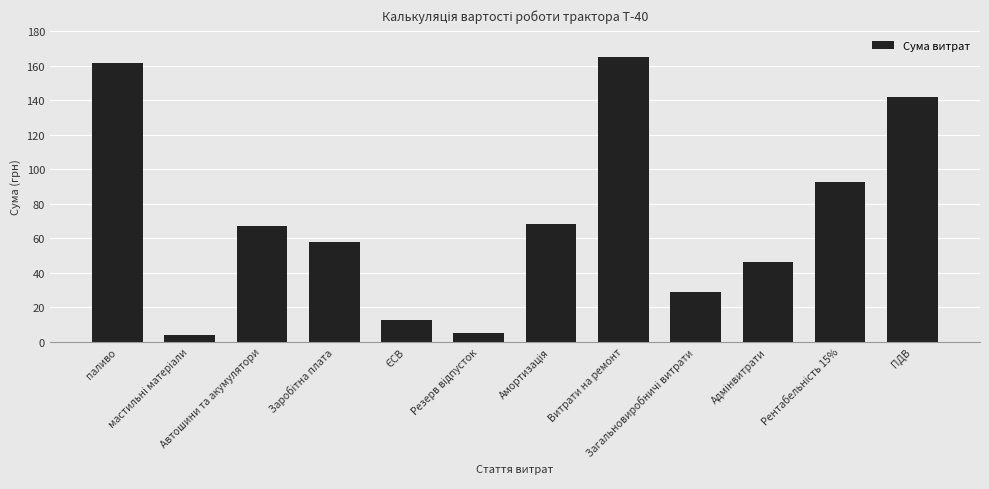

At which label does the data first exceed 67?

паливо